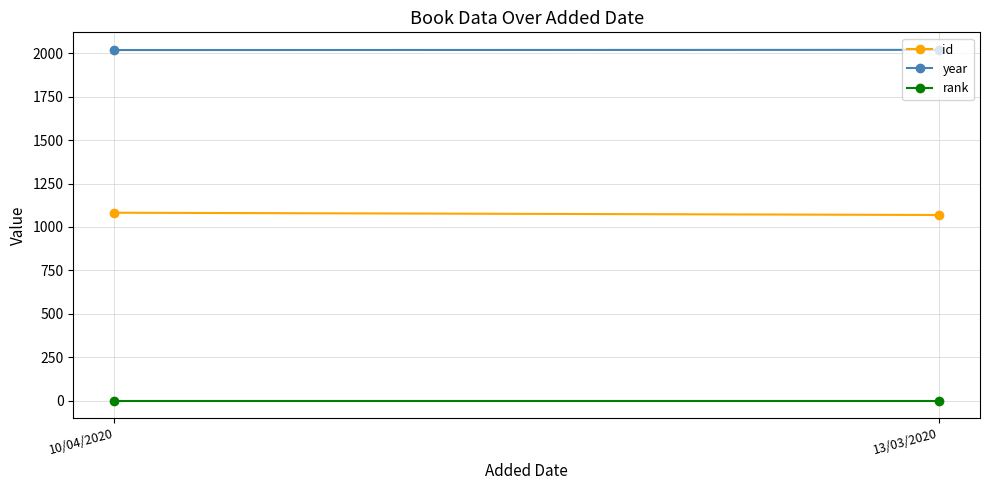

Reading left to right, list all the values displayed in this chart.

id: 10/04/2020=1082	13/03/2020=1069
year: 10/04/2020=2018	13/03/2020=2019
rank: 10/04/2020=1	13/03/2020=1